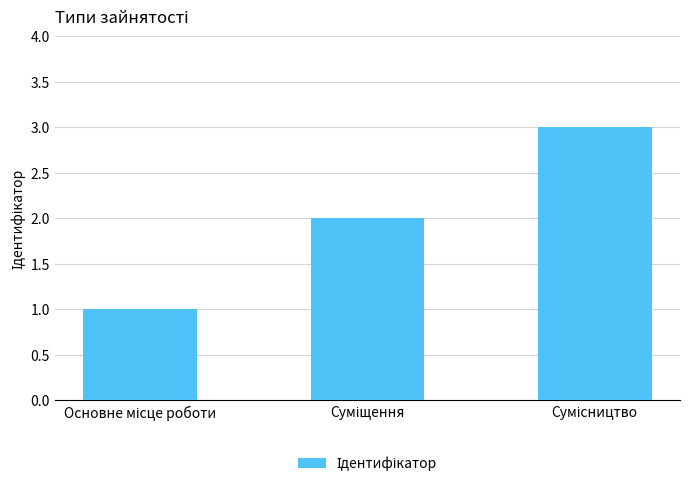

What is the greatest value displayed?

3